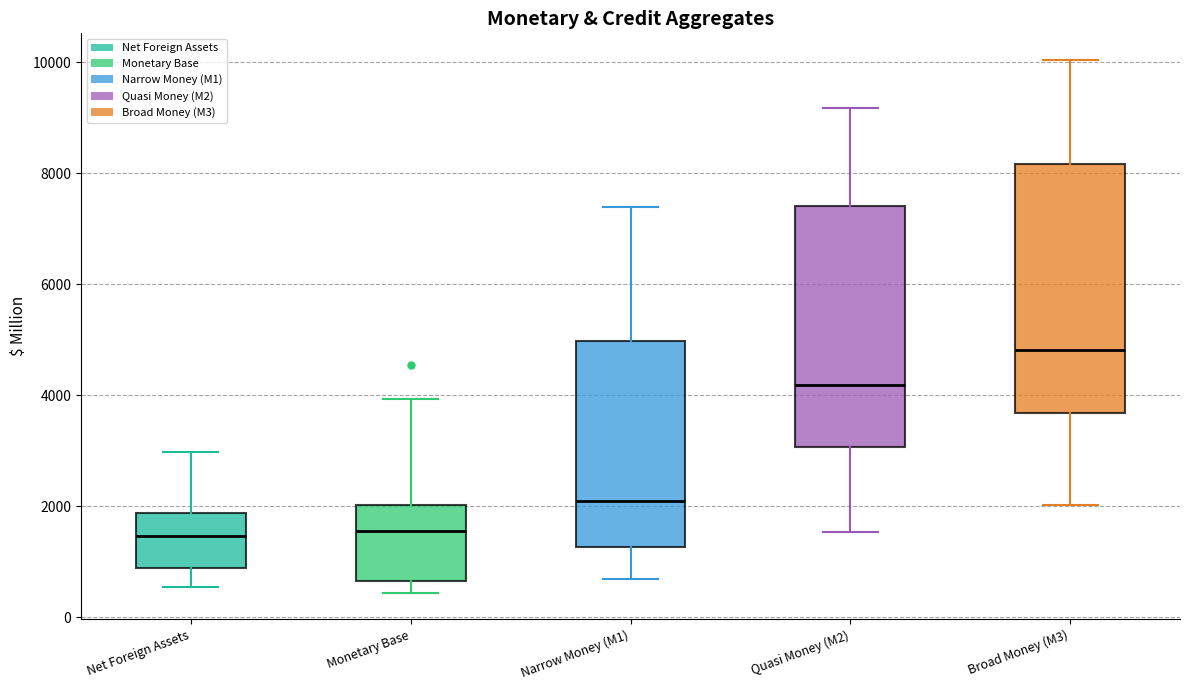

Reading left to right, transcribe this box plot: for each box, give where its median line is, the range the box spans, and where its two whiskers end, as read against the y-axis. The values are not printed on the chart, so give them approximately, as read against the axis.

Net Foreign Assets: median 1400, box 800 to 1800, whiskers 600 to 3000
Monetary Base: median 1600, box 600 to 2000, whiskers 400 to 4000
Narrow Money (M1): median 2000, box 1200 to 5000, whiskers 600 to 7400
Quasi Money (M2): median 4200, box 3000 to 7400, whiskers 1600 to 9200
Broad Money (M3): median 4800, box 3600 to 8200, whiskers 2000 to 10000